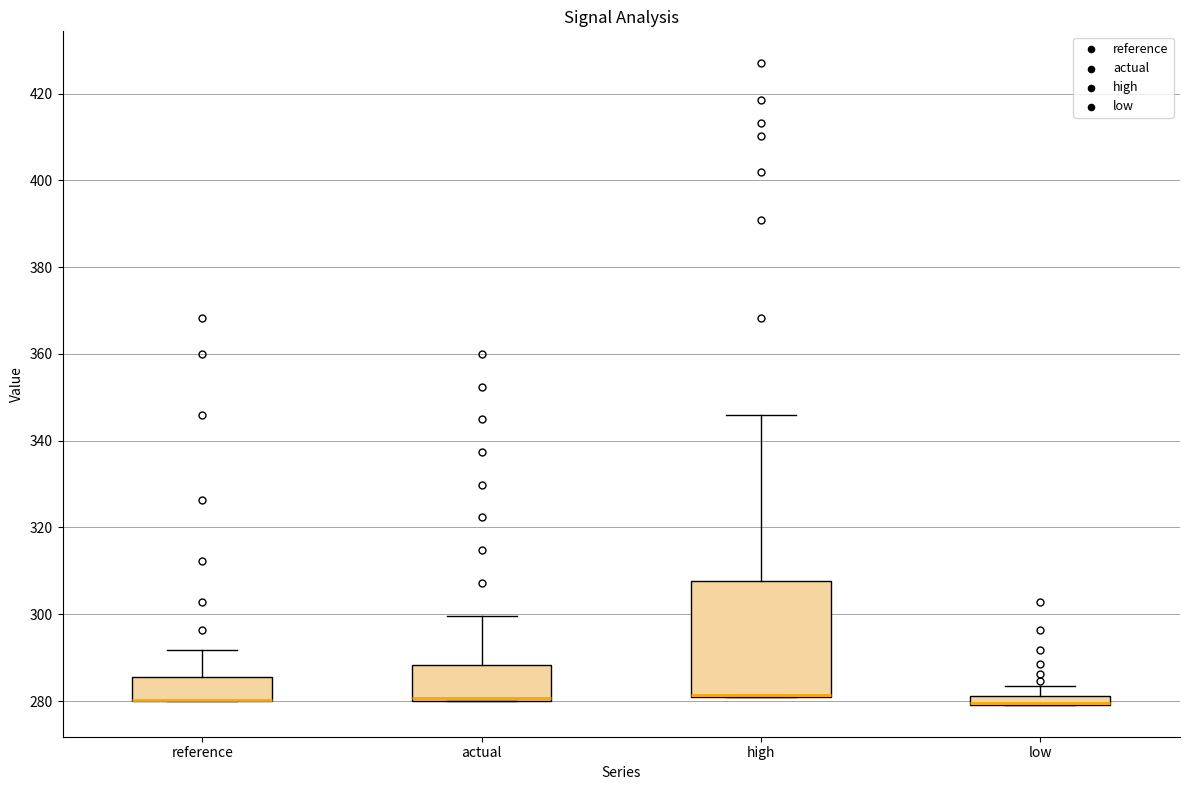

Where is the lower edge of the box for actual on the y-axis? The values are not printed on the chart, so give them approximately, as read against the axis.

280